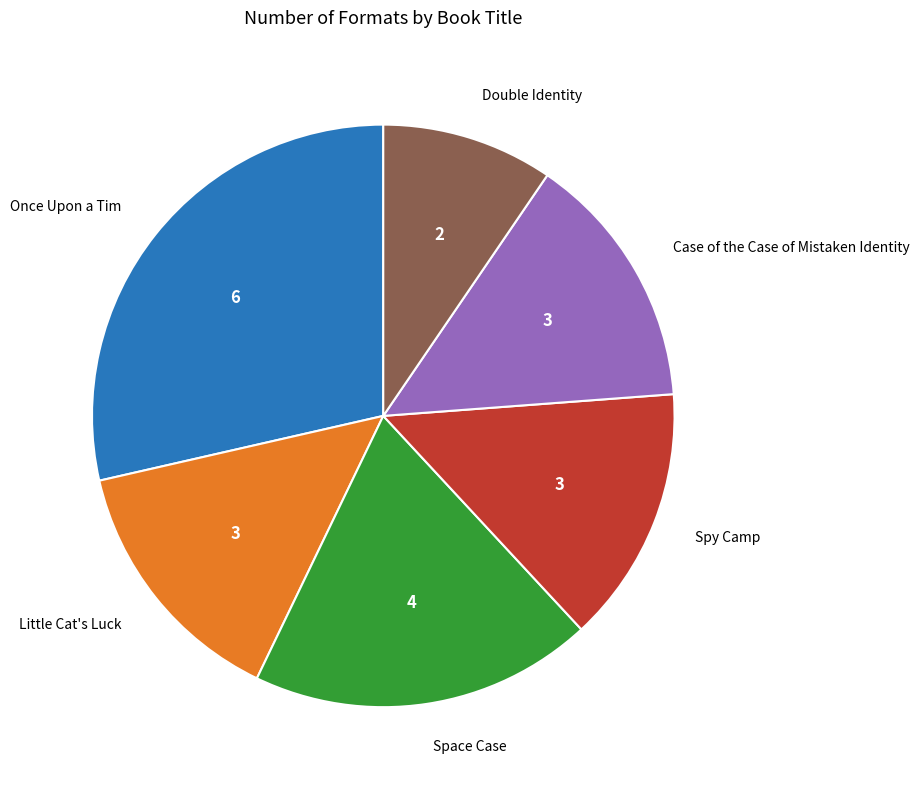

Does any single category account for the majority?

No